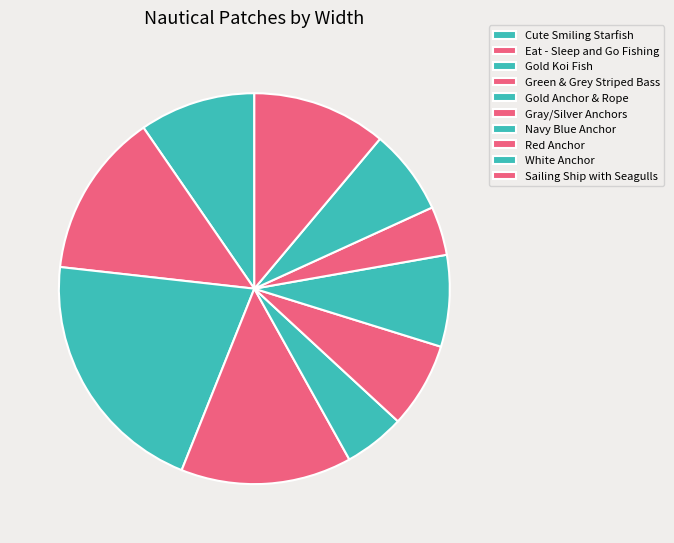

Does Red Anchor account for over 50% of the chart?

No